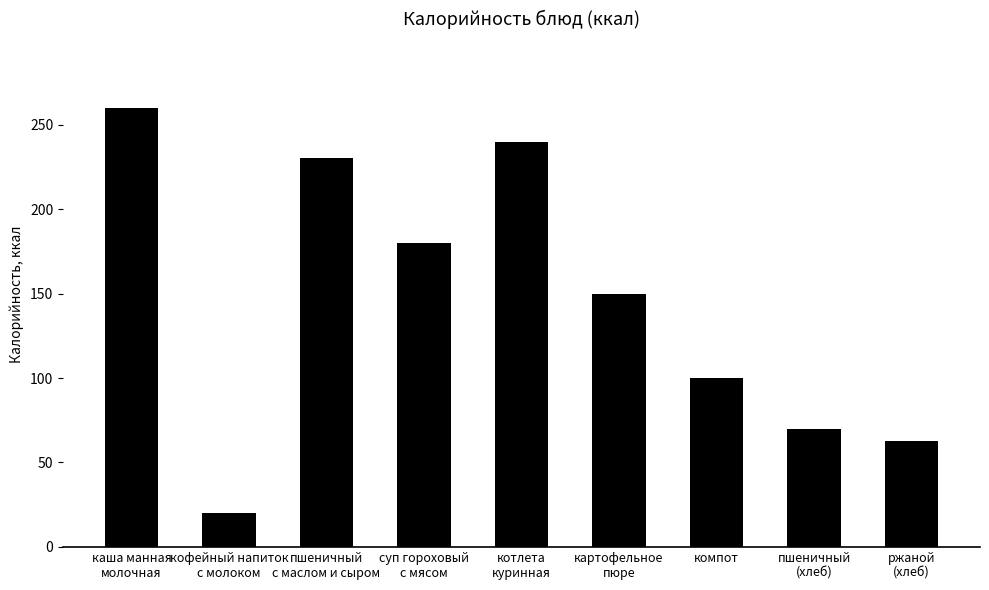

What is the change in value from кофейный напиток
с молоком to пшеничный
с маслом и сыром?

+210